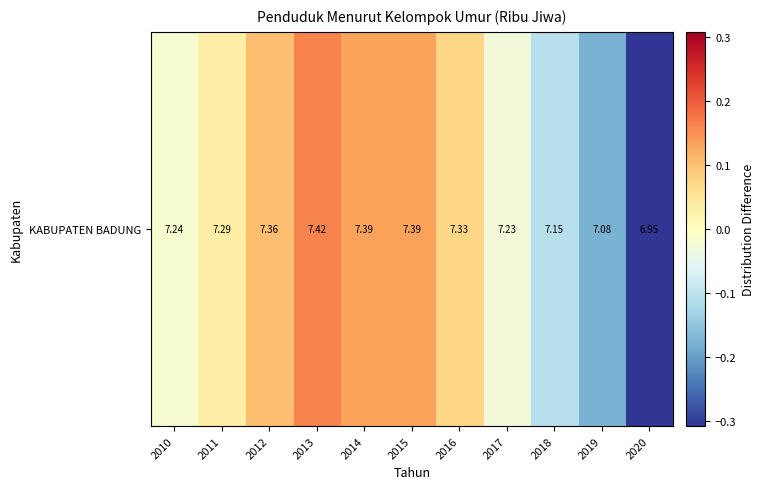

Rank the categories by value from lowest to highest.

2020, 2019, 2018, 2017, 2010, 2011, 2016, 2012, 2014, 2015, 2013